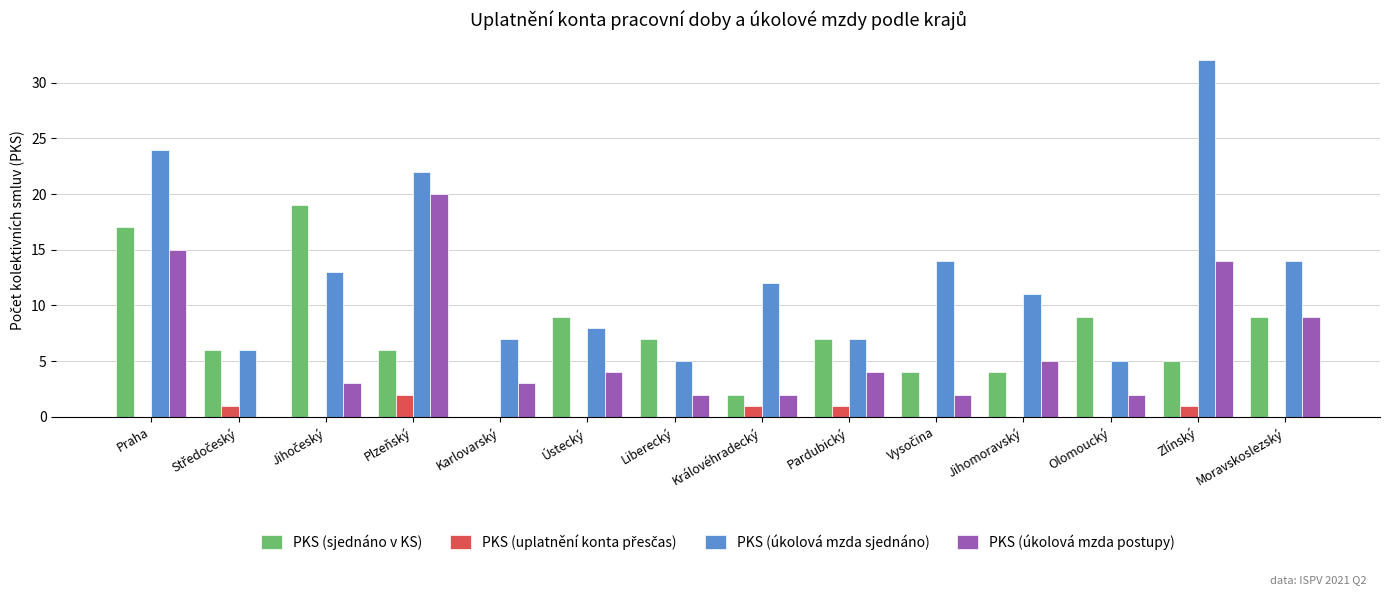

Which series has the largest total across all categories?

PKS (úkolová mzda sjednáno)